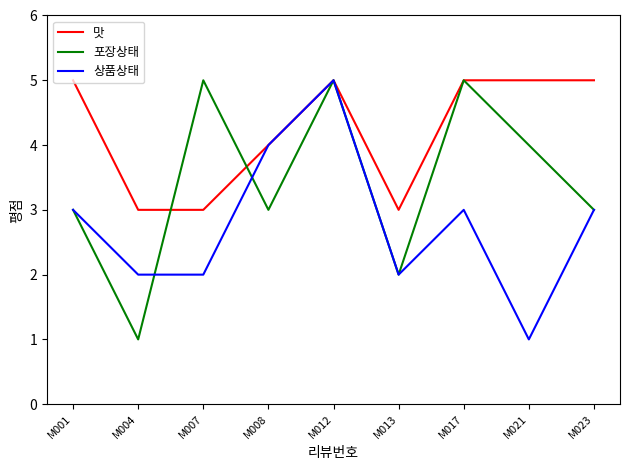

Where is the first local maximum for 상품상태?

M012